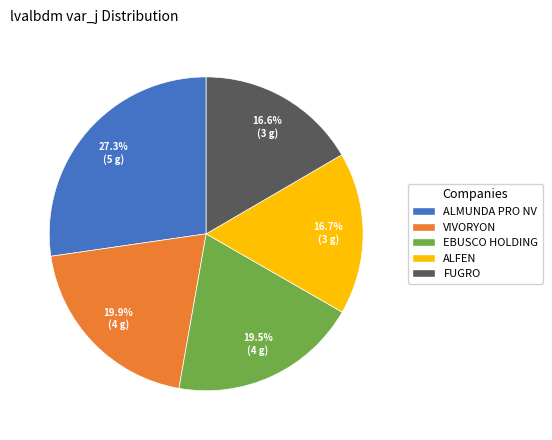

Which category has the biggest portion of the pie?

ALMUNDA PRO NV